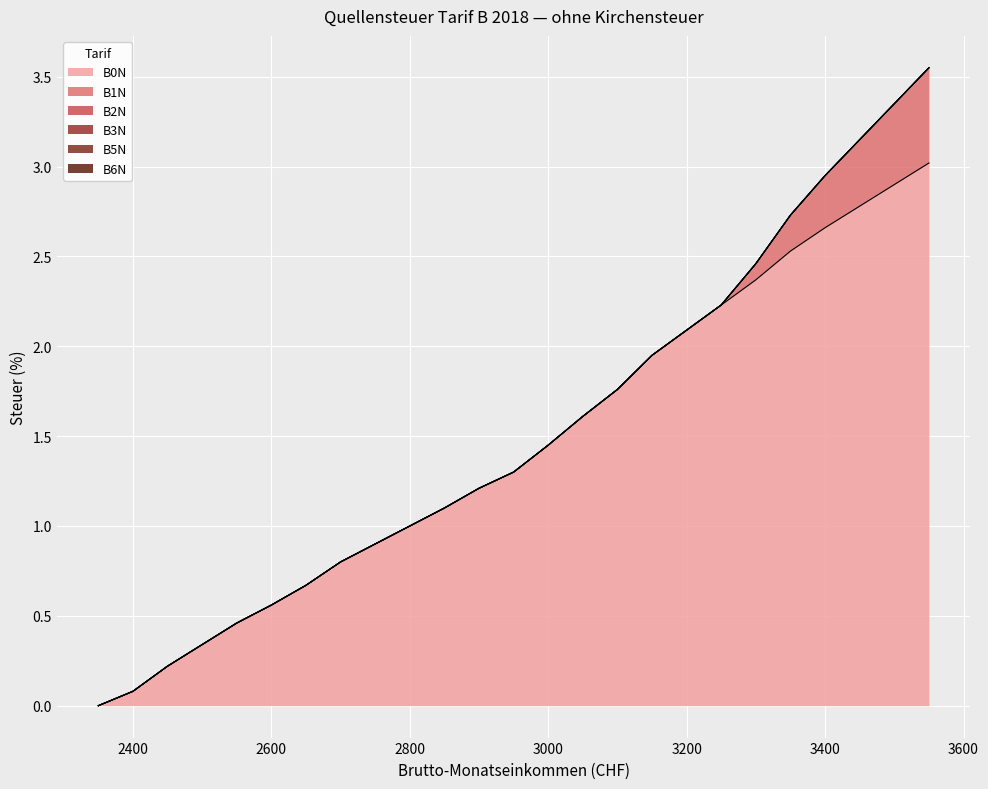

Which series has the largest range (max minus min)?

B0N